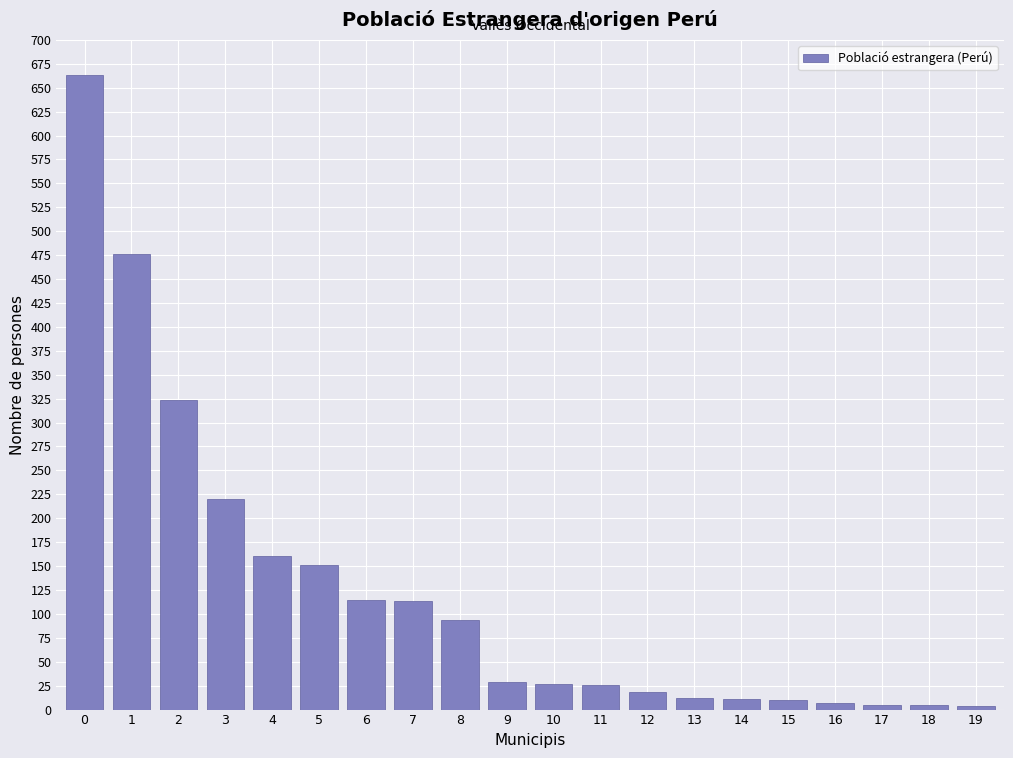

Approximately how many times larger is the value at 8 compared to 3?

0.4